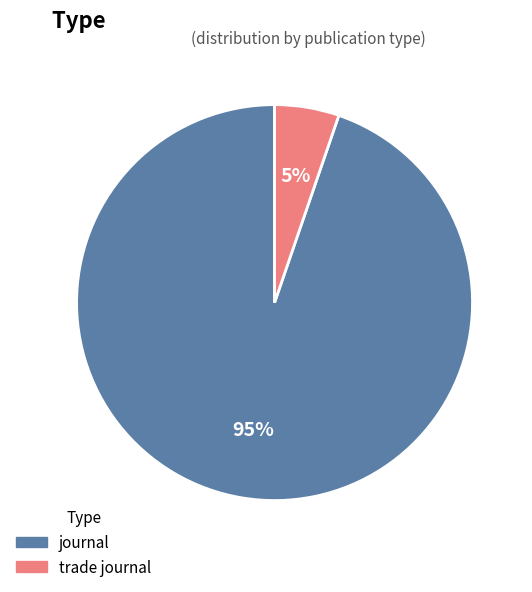

What percentage is the journal slice, to the nearest percent?

95%